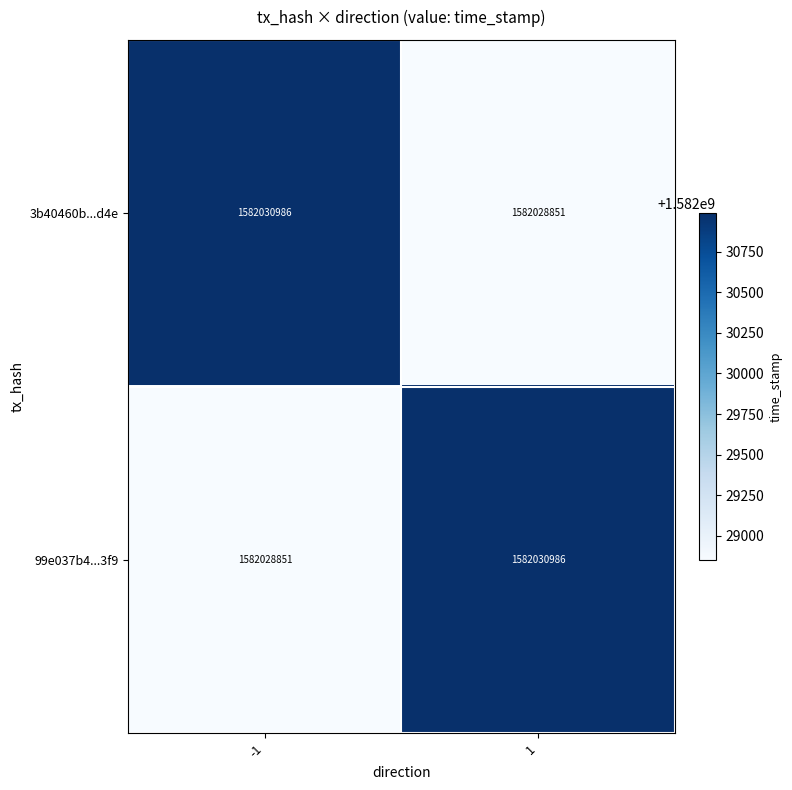

What is the total value across all series at 1?

3164059837